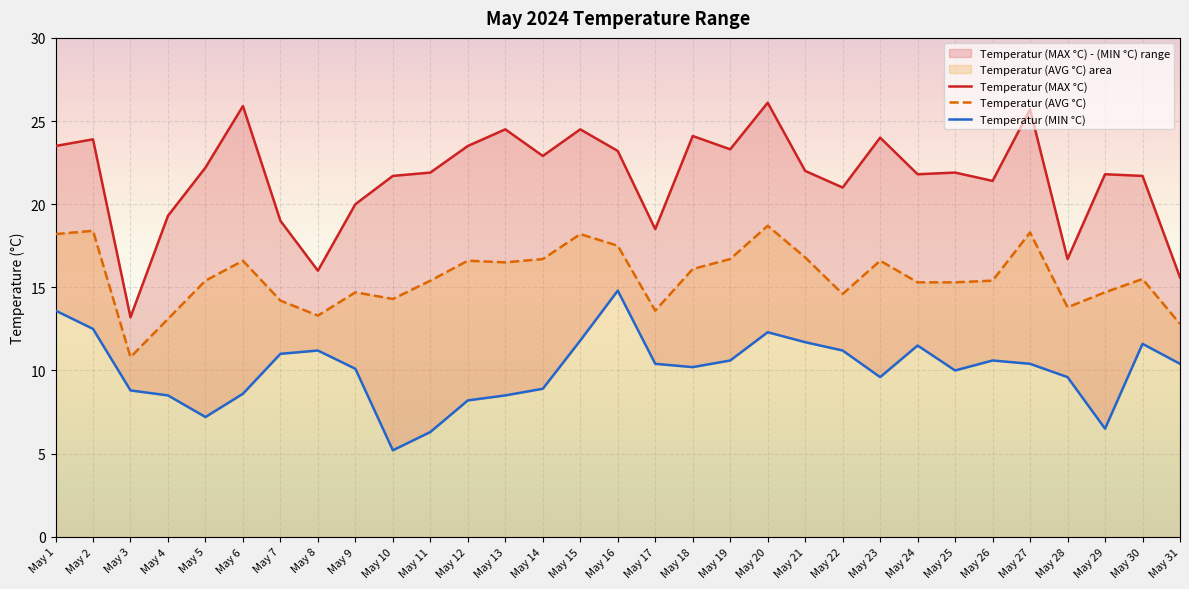

Reading left to right, what are all the values shown in this chart?

Temperatur (MAX °C): 23.5	23.9	13.2	19.3	22.2	25.9	19.0	16.0	20.0	21.7	21.9	23.5	24.5	22.9	24.5	23.2	18.5	24.1	23.3	26.1	22.0	21.0	24.0	21.8	21.9	21.4	25.7	16.7	21.8	21.7	15.6
Temperatur (AVG °C): 18.2	18.4	10.8	13.1	15.4	16.6	14.2	13.3	14.7	14.3	15.4	16.6	16.5	16.7	18.2	17.5	13.6	16.1	16.7	18.7	16.8	14.6	16.6	15.3	15.3	15.4	18.3	13.8	14.7	15.5	12.8
Temperatur (MIN °C): 13.6	12.5	8.8	8.5	7.2	8.6	11.0	11.2	10.1	5.2	6.3	8.2	8.5	8.9	11.8	14.8	10.4	10.2	10.6	12.3	11.7	11.2	9.6	11.5	10.0	10.6	10.4	9.6	6.5	11.6	10.4